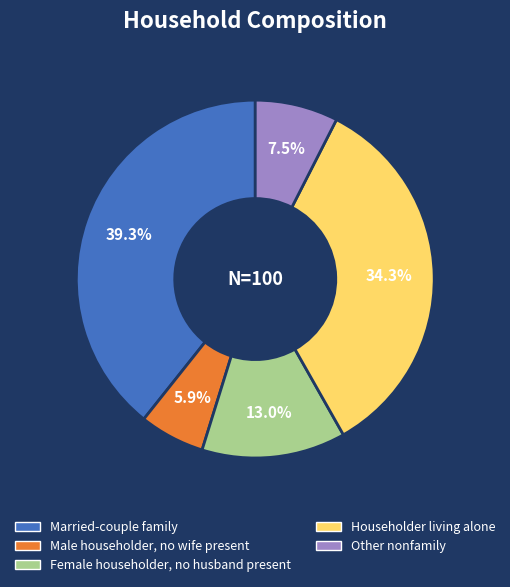

Is the sum of Householder living alone and Female householder, no husband present greater than half?

No